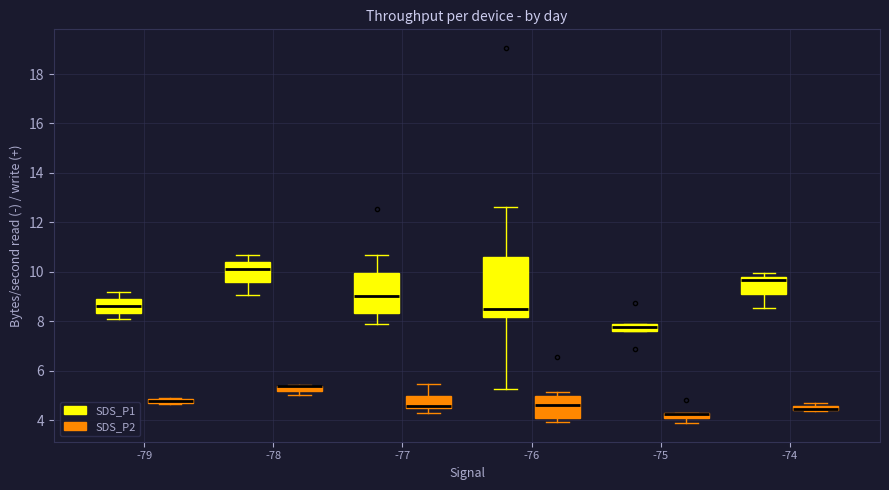

Where is the upper edge of the box for -78 (SDS_P1) on the y-axis? The values are not printed on the chart, so give them approximately, as read against the axis.

10.4